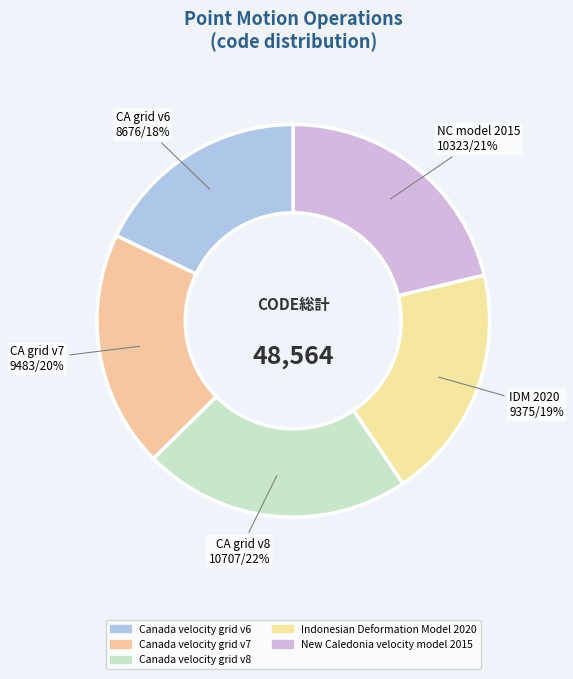

How many slices are in this pie chart?

5